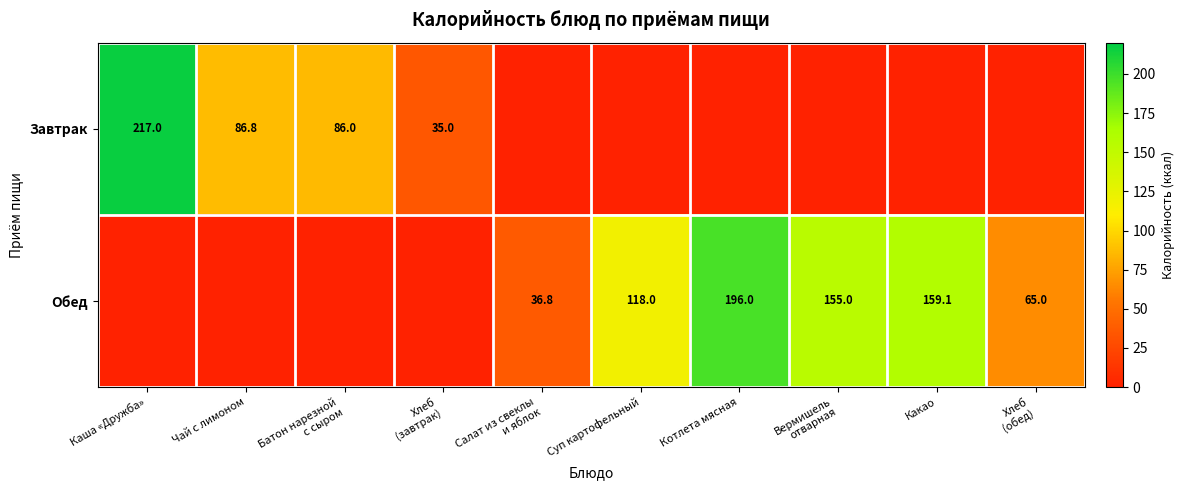

The Обед series shows 159.1 at Какао. True or false?

True